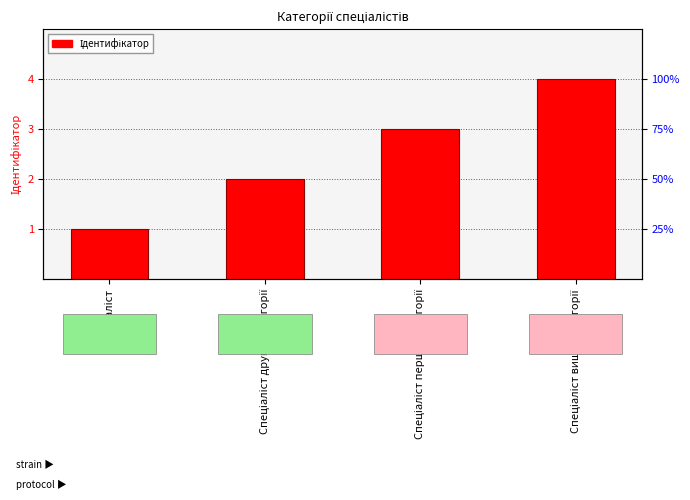

Rank the categories by value from highest to lowest.

Спеціаліст вищої категорії, Спеціаліст першої категорії, Спеціаліст другої категорії, Спеціаліст